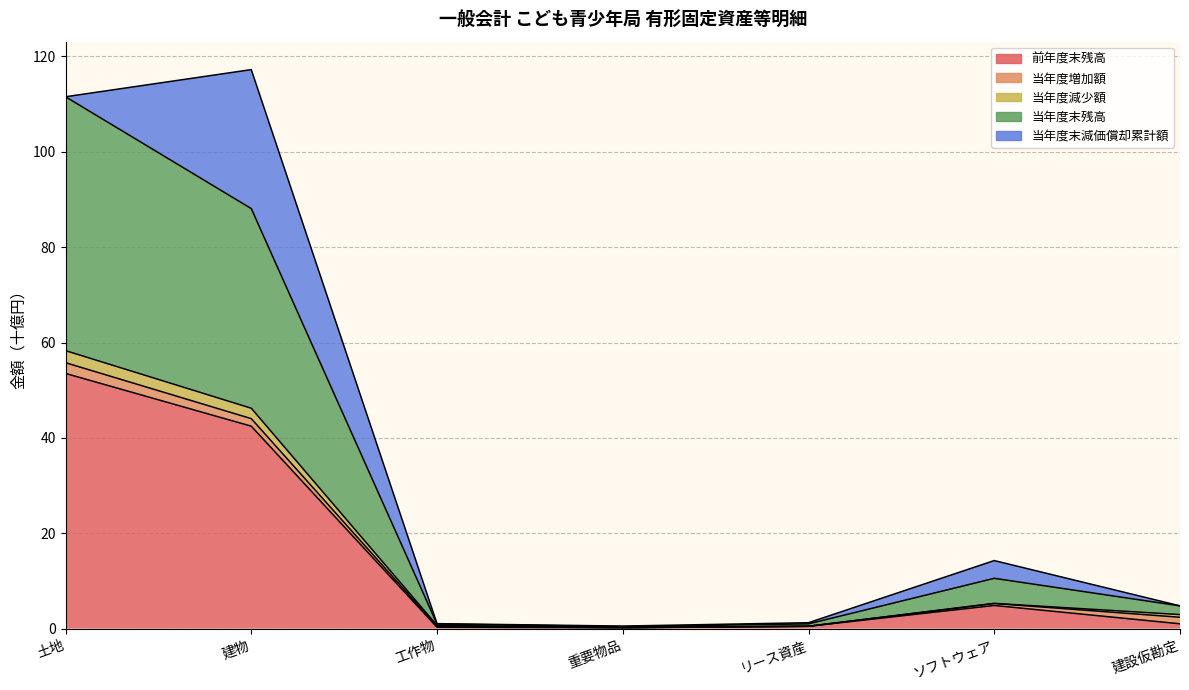

Is it true that 当年度減少額 equals 0.1 at 重要物品?

False